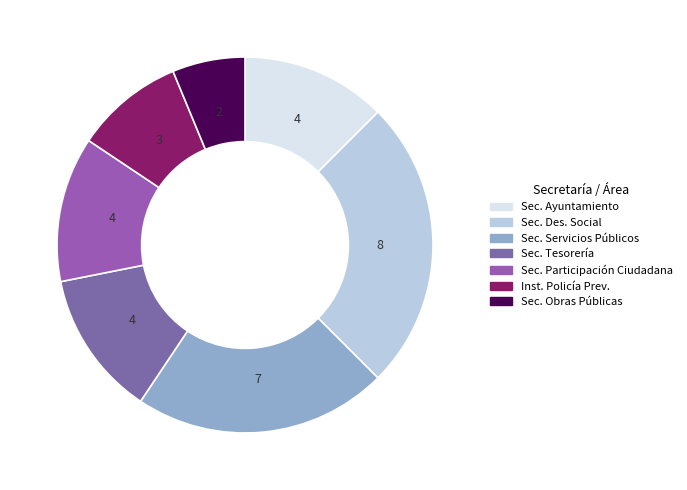

How many segments does this pie chart have?

7